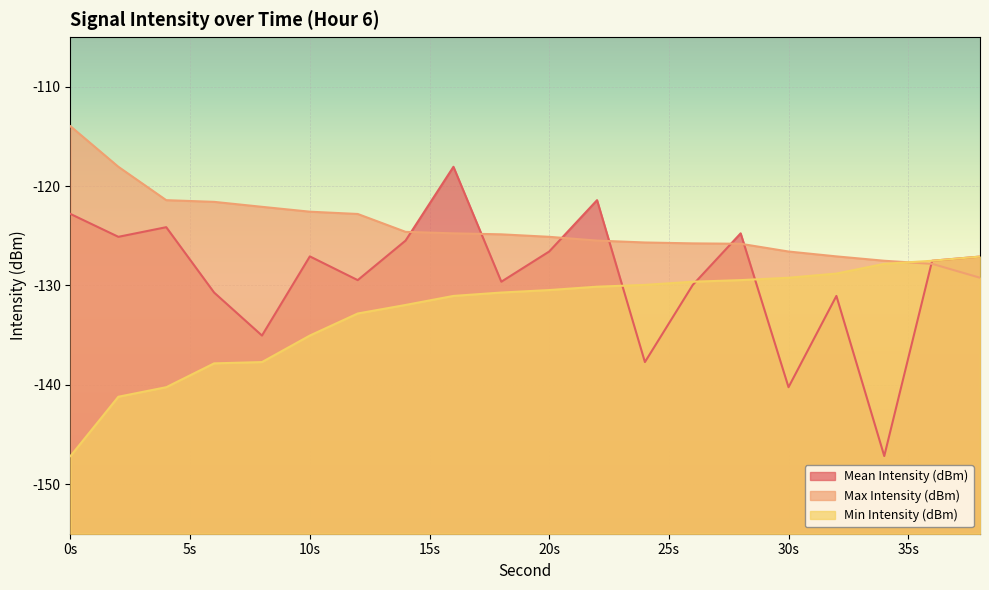

List the series in order of their peak value, highest first.

Max Intensity (dBm), Mean Intensity (dBm), Min Intensity (dBm)